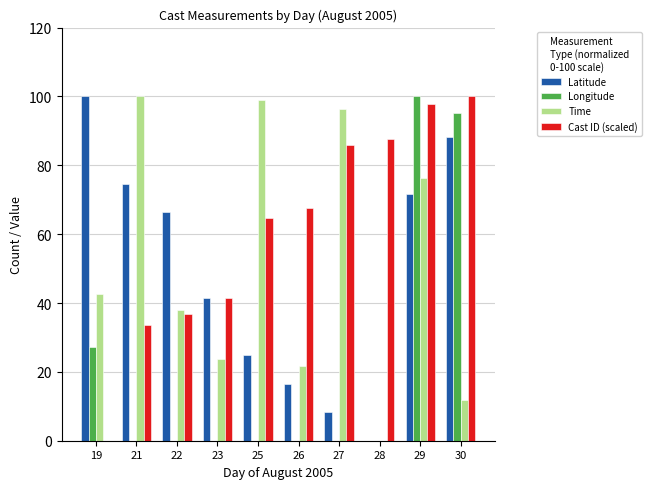

Is the value of Time at 28 greater than the value of Latitude at 29?

No